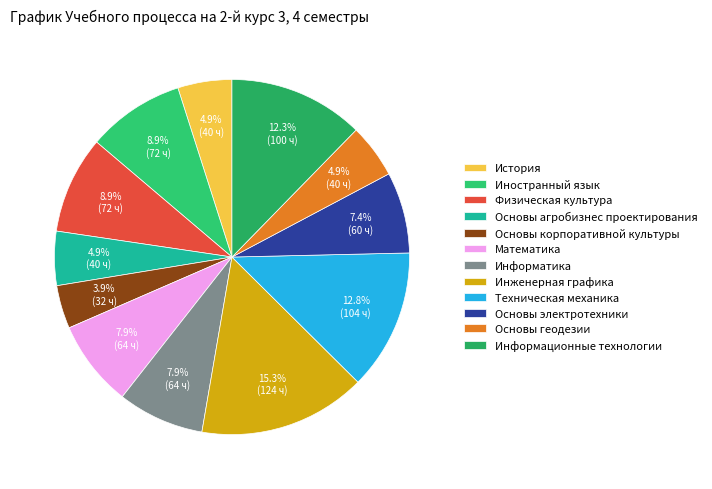

To the nearest percent, what portion does Основы агробизнес проектирования represent?

5%